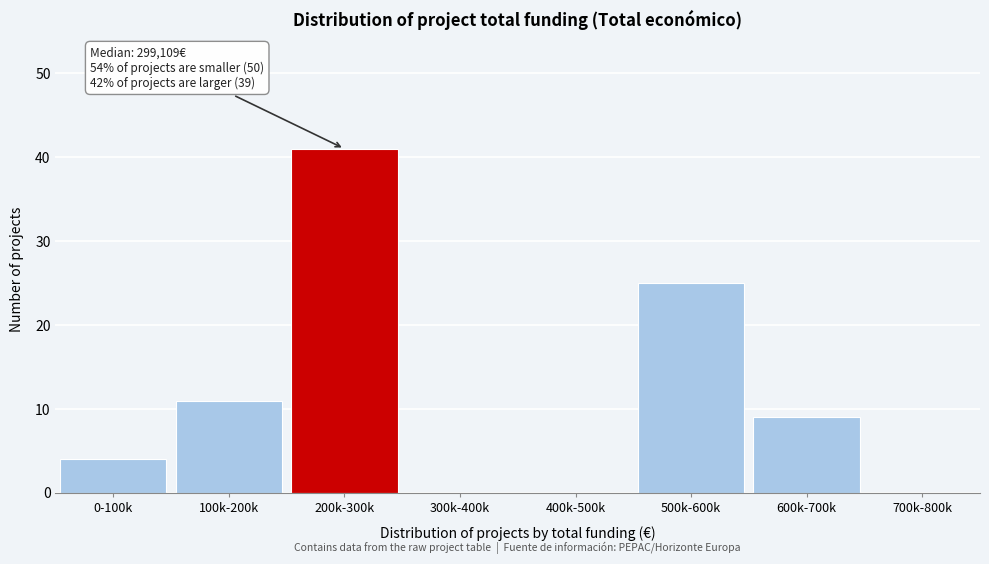

Reading left to right, transcribe all the data shown in this chart.

0-100k=4	100k-200k=11	200k-300k=41	300k-400k=0	400k-500k=0	500k-600k=25	600k-700k=9	700k-800k=0